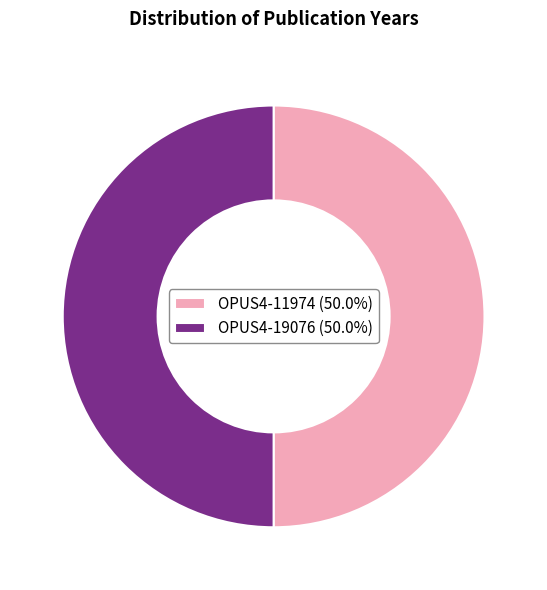

What is the ratio of the value at OPUS4-11974 (50.0%) to the value at OPUS4-19076 (50.0%)?

1.0